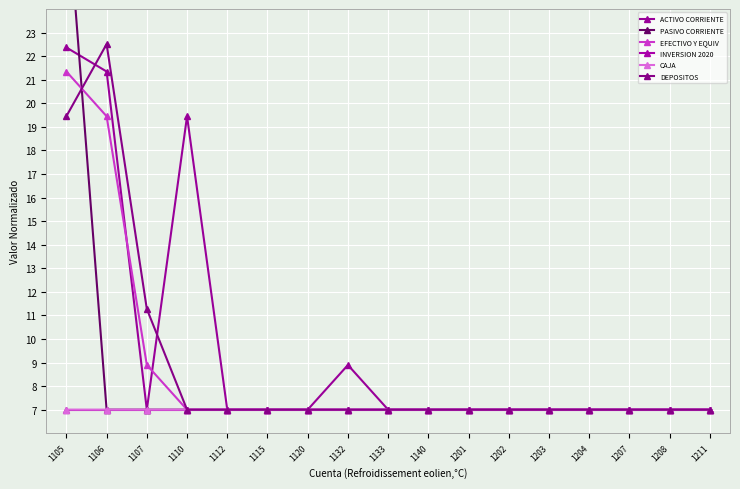

After their last crossing, which series has the higher values: EFECTIVO Y EQUIV or DEPOSITOS?

DEPOSITOS